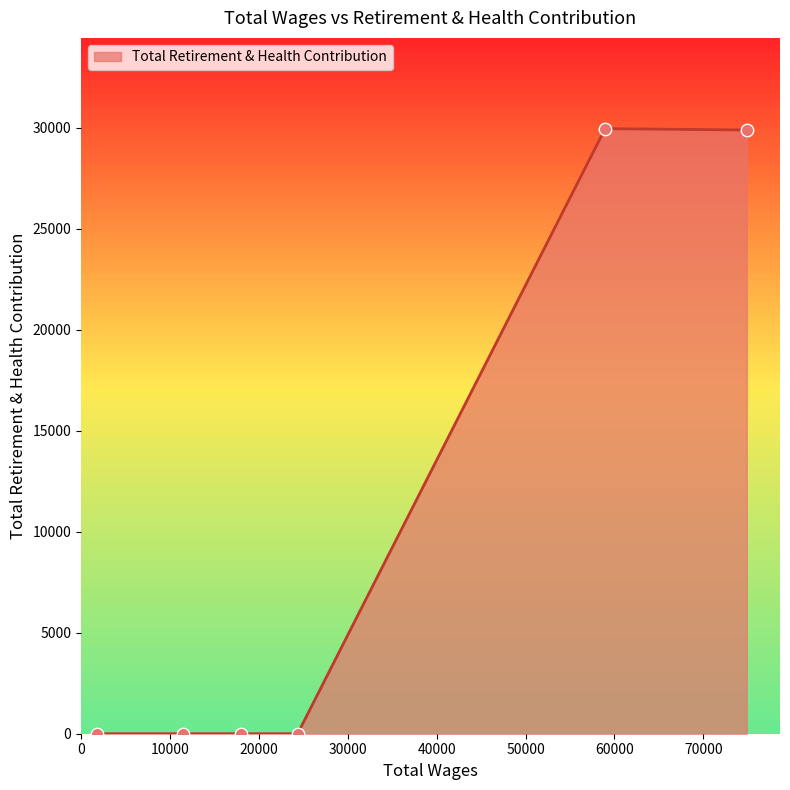

What is the difference between the maximum and minimum values?

29963